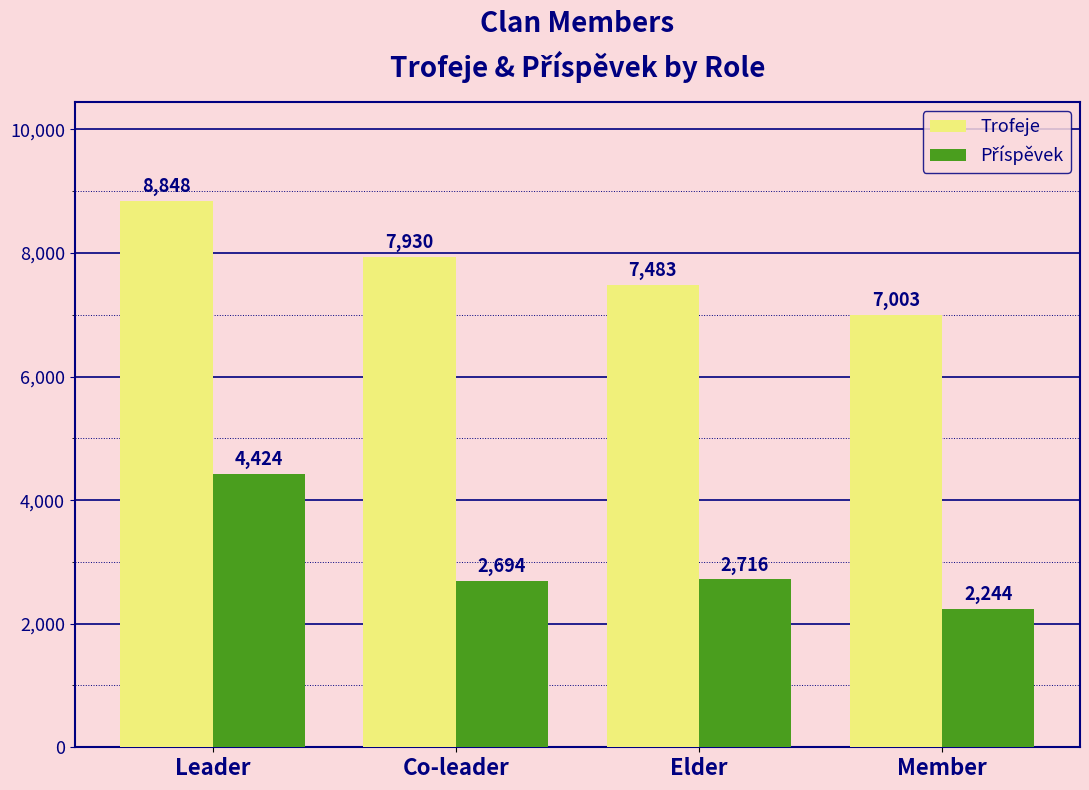

What is the smallest value displayed?

2244